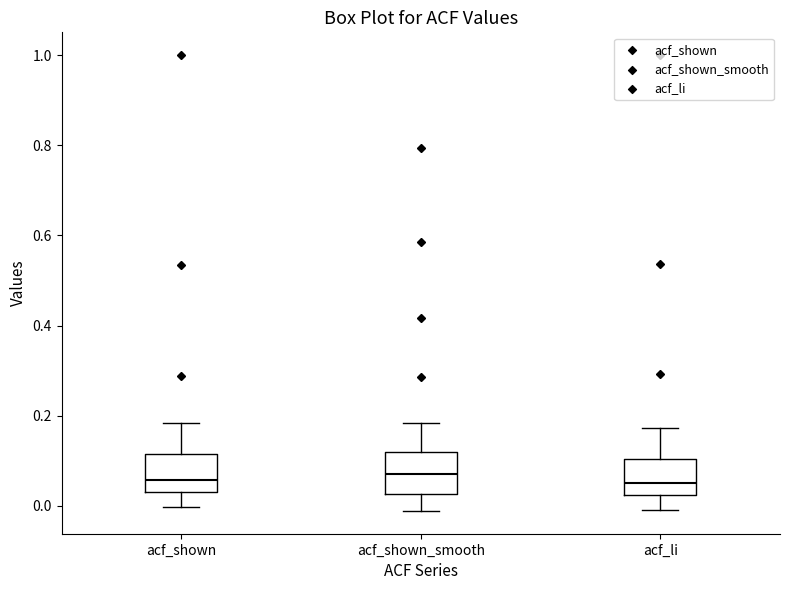

Reading left to right, read every box against the y-axis: the position of its median line, the range the box covers, and the ends of its whiskers. The values are not printed on the chart, so give them approximately, as read against the axis.

acf_shown: median 0.06, box 0.04 to 0.12, whiskers 0.00 to 0.18
acf_shown_smooth: median 0.08, box 0.02 to 0.12, whiskers -0.02 to 0.18
acf_li: median 0.06, box 0.02 to 0.10, whiskers 0.00 to 0.18